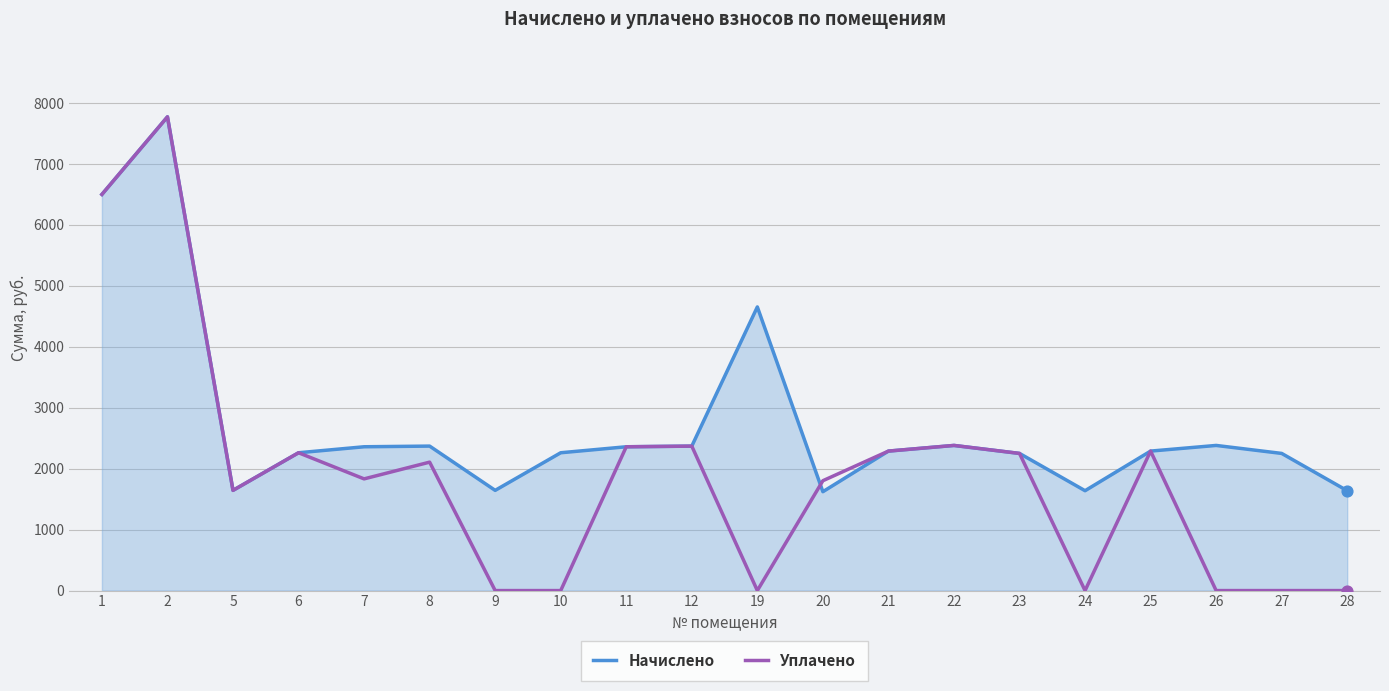

What are all the series names shown in the legend?

Начислено, Уплачено